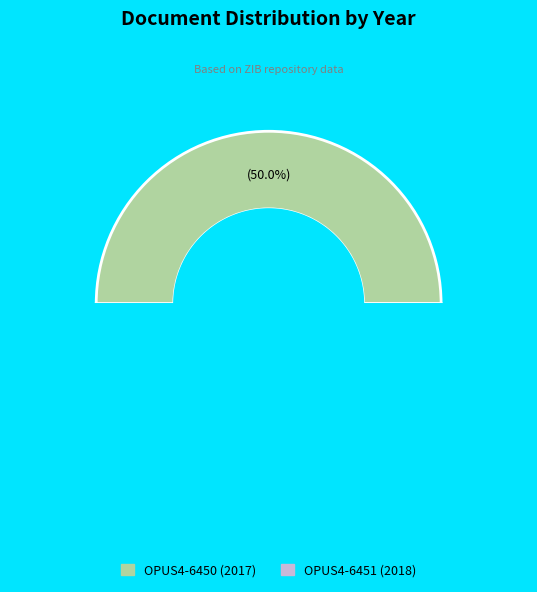

Which slice is the largest?

OPUS4-6451